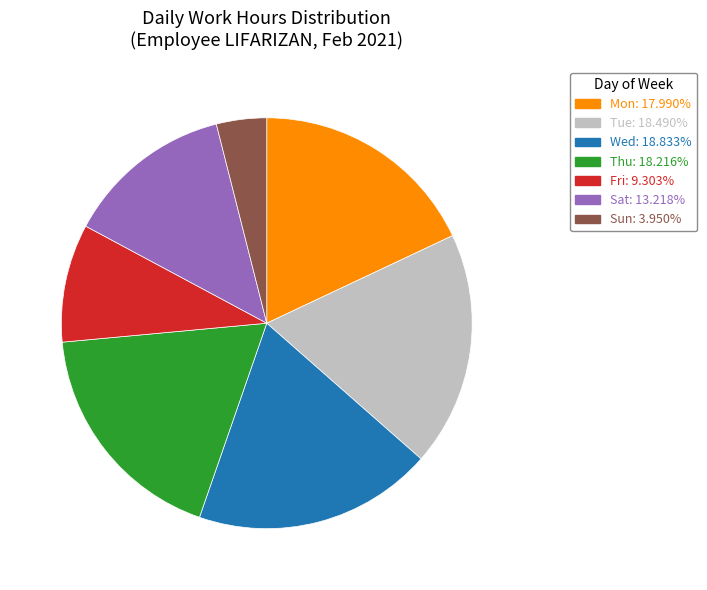

Is there a majority slice in this chart?

No